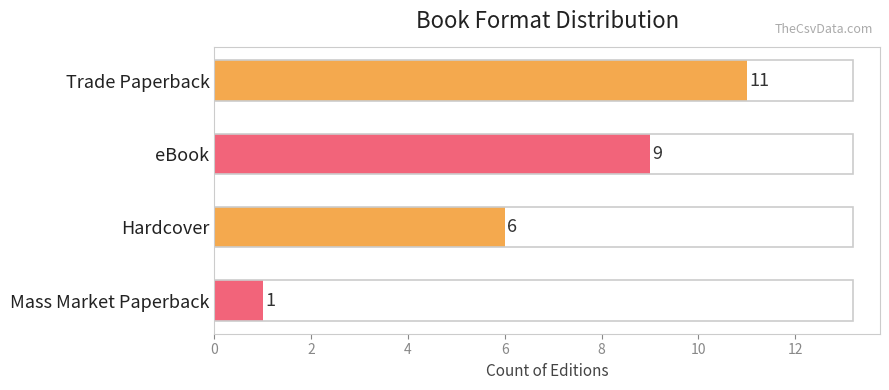

List the labels in order of value, largest first.

Trade Paperback, eBook, Hardcover, Mass Market Paperback